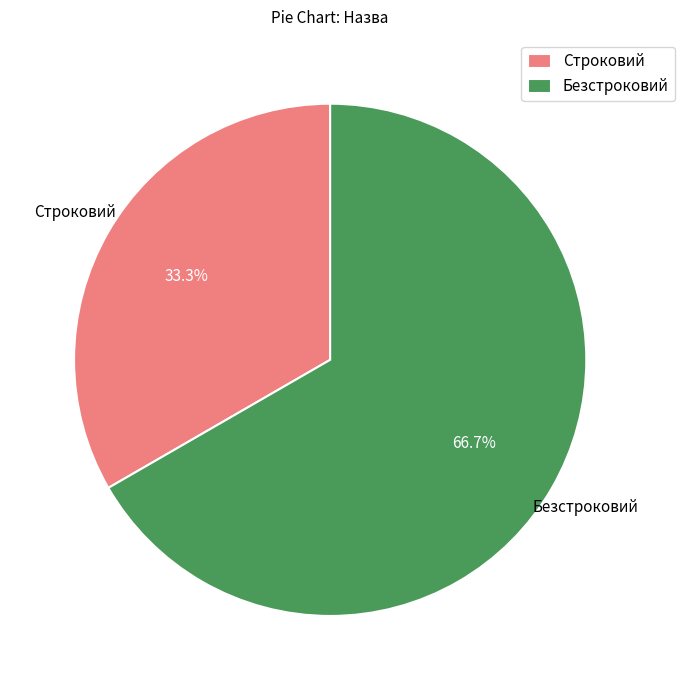

To the nearest percent, what is the difference between the largest and smallest slice percentages?

33%